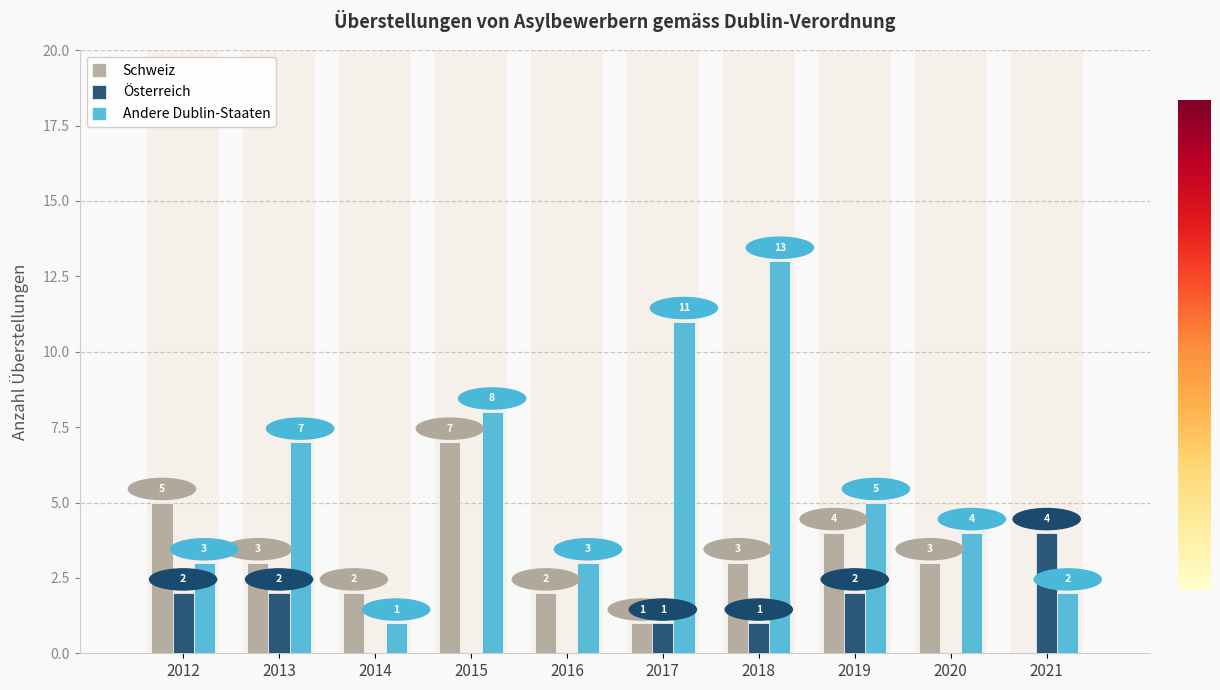

Is the value of Schweiz at 2016 greater than the value of Österreich at 2018?

Yes